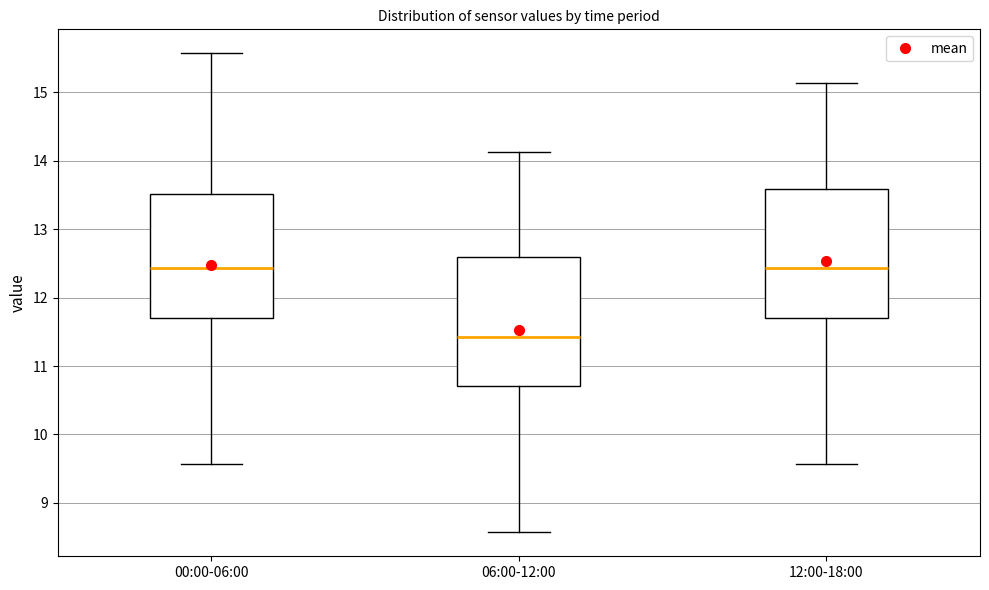

Reading left to right, transcribe this box plot: for each box, give where its median line is, the range the box spans, and where its two whiskers end, as read against the y-axis. The values are not printed on the chart, so give them approximately, as read against the axis.

00:00-06:00: median 12.4, box 11.7 to 13.5, whiskers 9.6 to 15.6
06:00-12:00: median 11.4, box 10.7 to 12.6, whiskers 8.6 to 14.1
12:00-18:00: median 12.4, box 11.7 to 13.6, whiskers 9.6 to 15.1